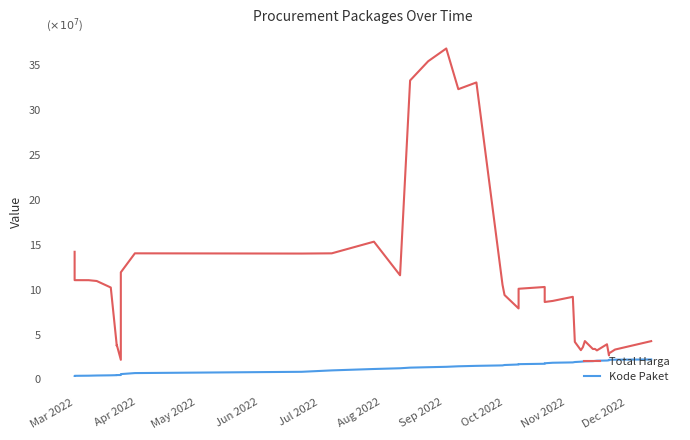

Which series has the largest total across all categories?

Total Harga